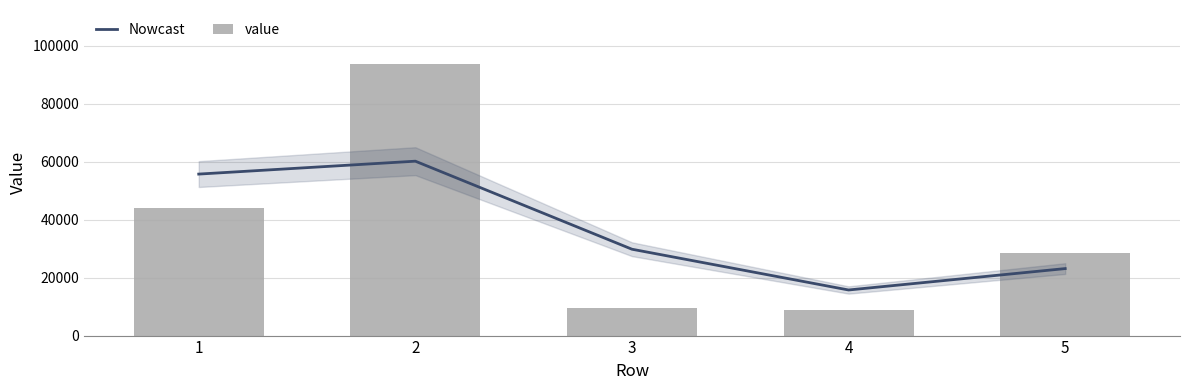

Which has a higher value, 4 or 3?

3